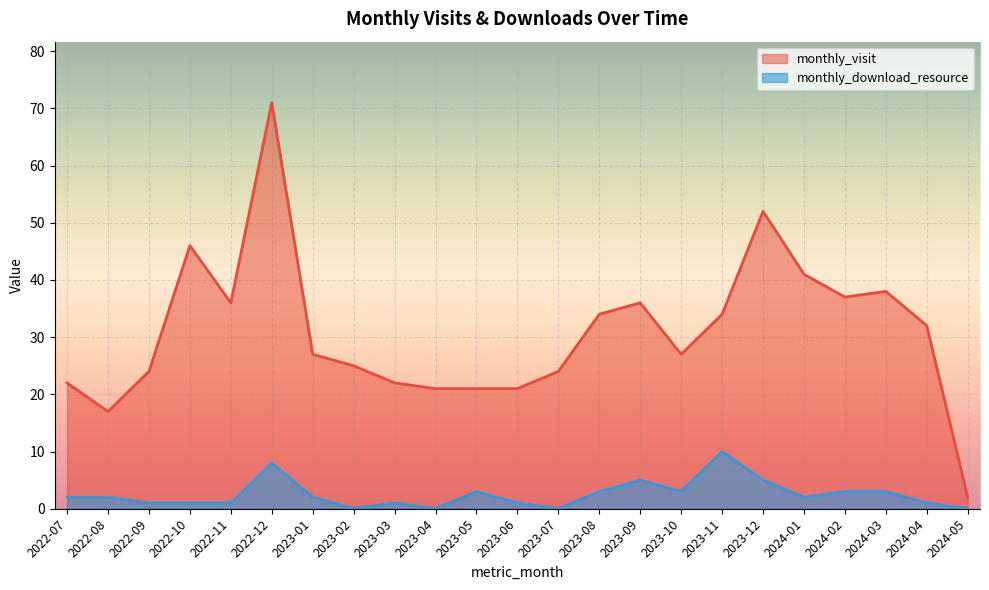

What is the difference between the maximum and minimum values in the monthly_visit series?

69